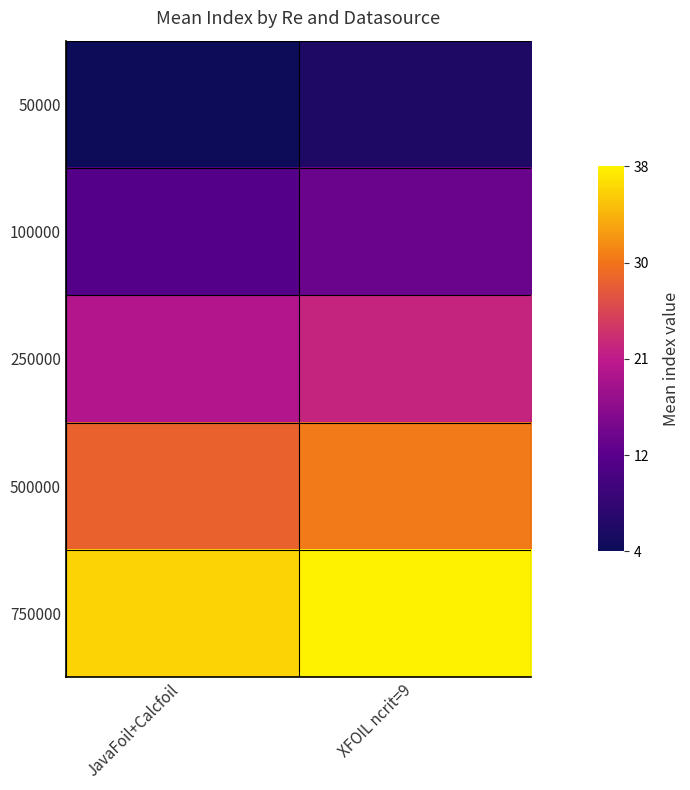

Which label corresponds to the smallest value in the chart?

JavaFoil+Calcfoil